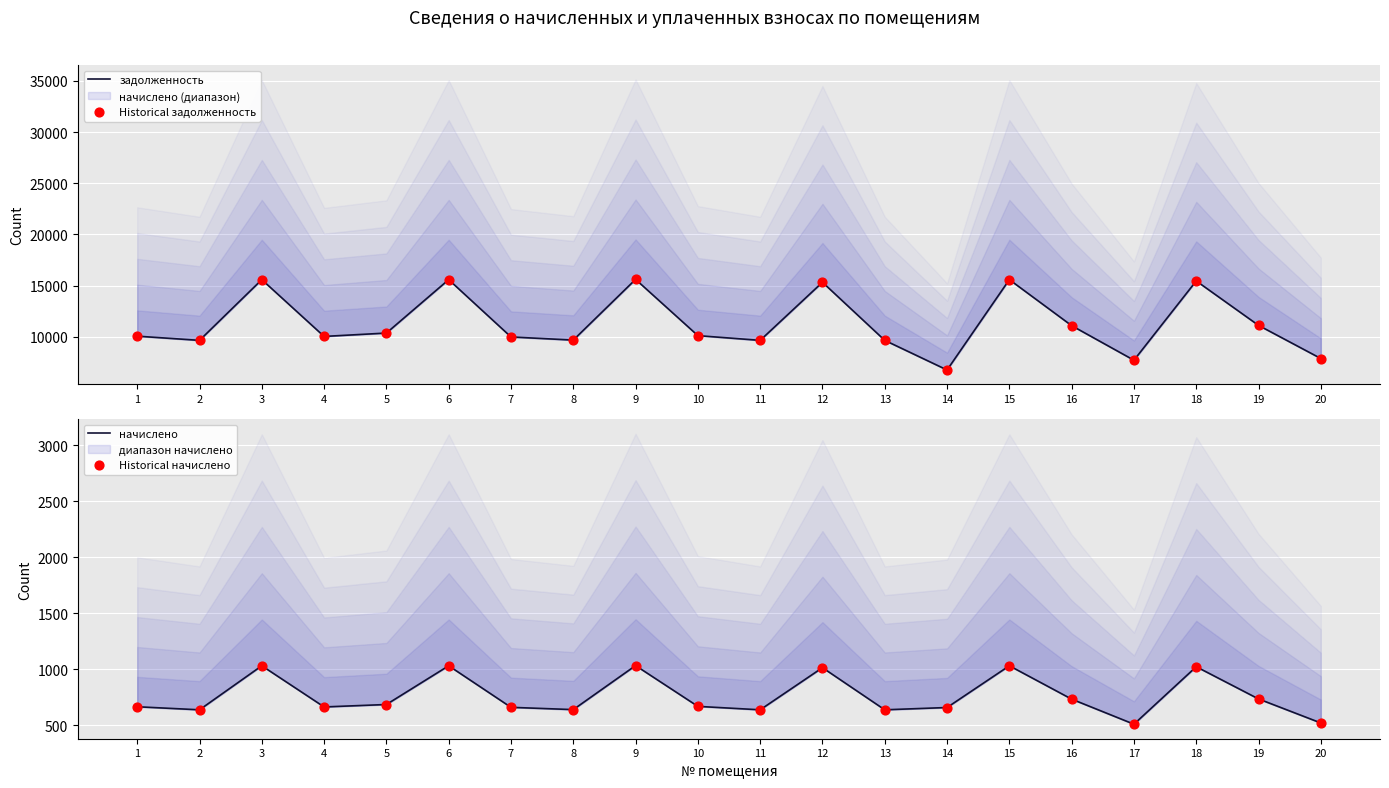

Which series reaches the minimum Y coordinate?

начислено